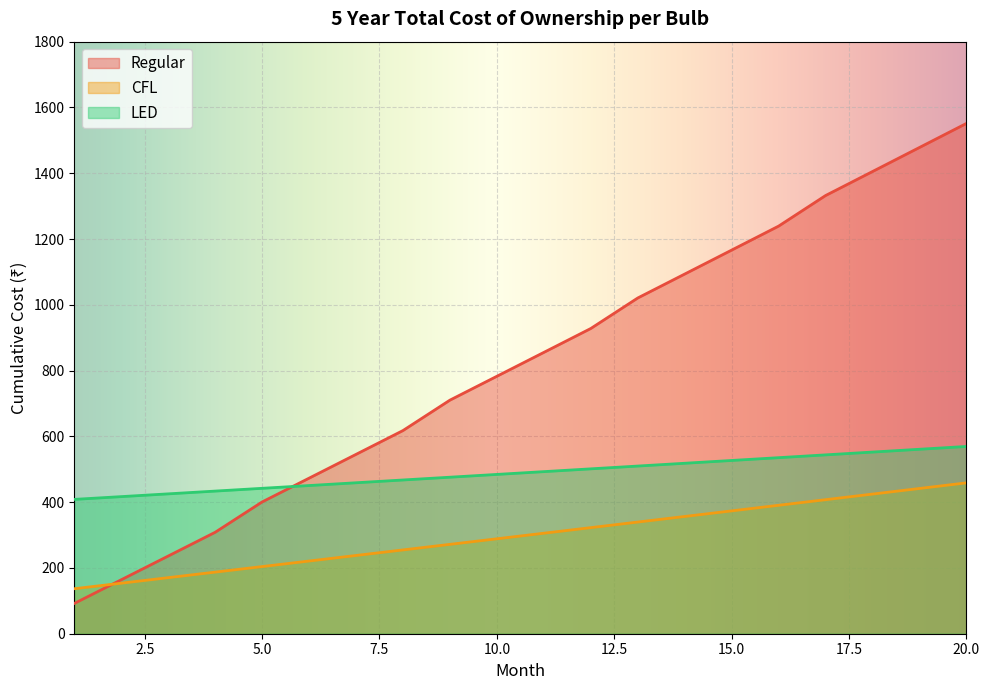

Reading right to left, list all the values displayed in this chart.

Regular: 1551.5	1478.3	1405.2	1332.2	1239.2	1166.3	1093.5	1020.7	928.0	855.3	782.7	710.2	617.7	545.3	472.9	400.6	308.4	236.2	164.1	92.0
CFL: 458.7	441.6	424.6	407.5	390.5	373.5	356.5	339.5	322.5	305.6	288.6	271.7	254.8	237.9	221.0	204.1	187.3	170.4	153.6	136.8
LED: 569.3	560.8	552.3	543.8	535.2	526.7	518.2	509.7	501.3	492.8	484.3	475.9	467.4	458.9	450.5	442.1	433.6	425.2	416.8	408.4